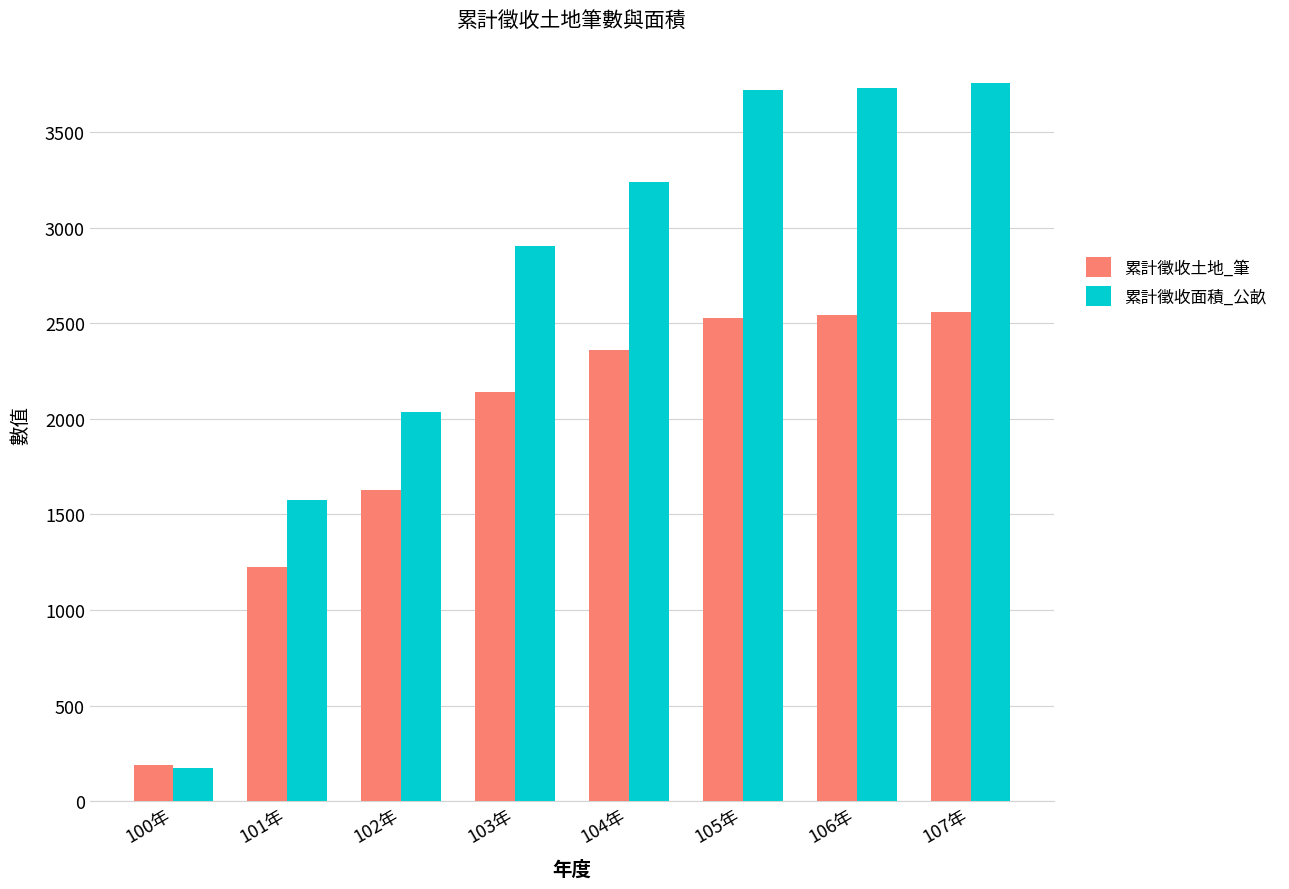

True or false: 累計徵收面積_公畝 has a value of 2407.8 at 106年.

False